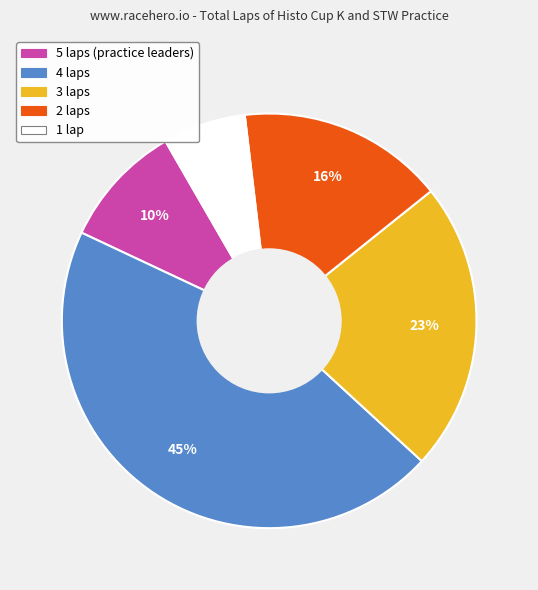

Is there any slice that represents more than half of the pie?

No